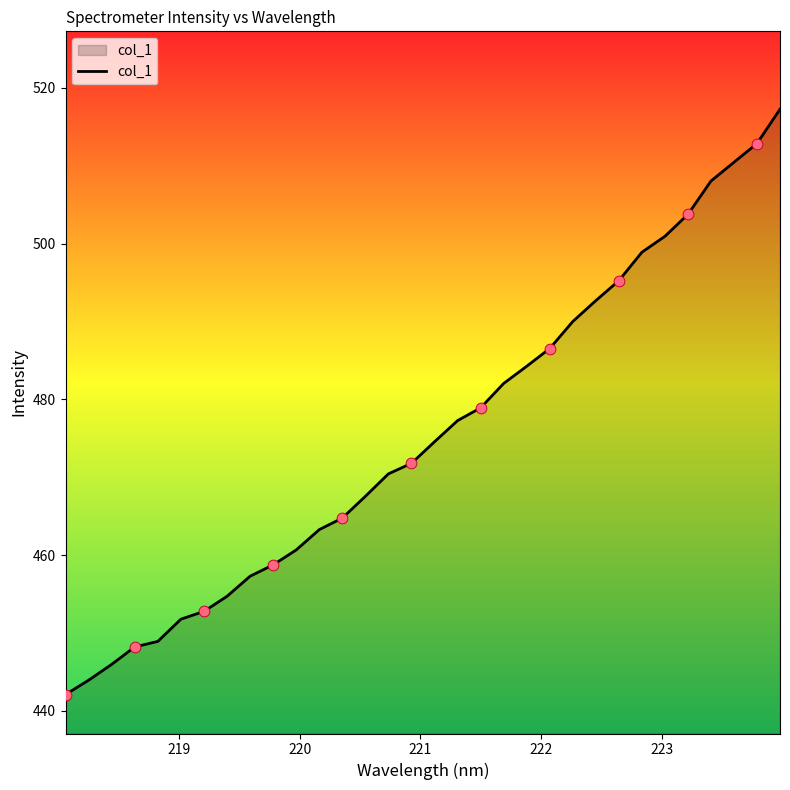

What is the difference between the maximum and minimum values?

75.2